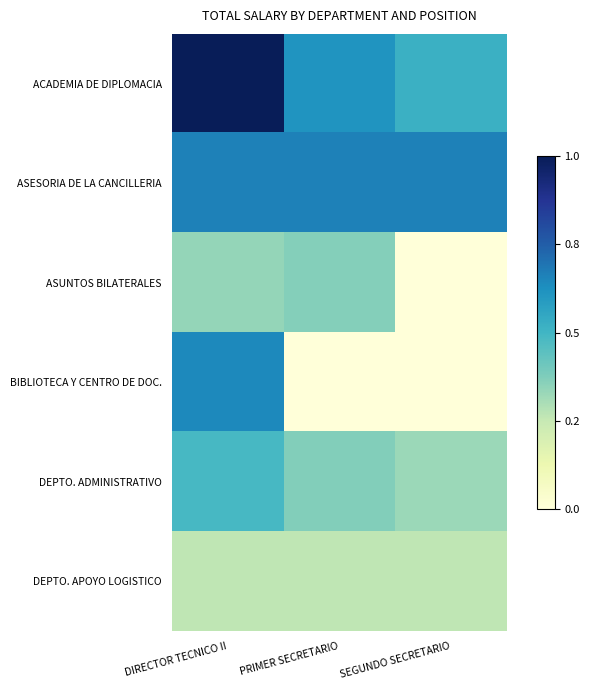

Reading left to right, transcribe all the data shown in this chart.

ACADEMIA DE DIPLOMACIA: DIRECTOR TECNICO II=1.0	PRIMER SECRETARIO=0.6	SEGUNDO SECRETARIO=0.5
ASESORIA DE LA CANCILLERIA: DIRECTOR TECNICO II=0.7	PRIMER SECRETARIO=0.7	SEGUNDO SECRETARIO=0.7
ASUNTOS BILATERALES: DIRECTOR TECNICO II=0.3	PRIMER SECRETARIO=0.4	SEGUNDO SECRETARIO=0.0
BIBLIOTECA Y CENTRO DE DOC.: DIRECTOR TECNICO II=0.6	PRIMER SECRETARIO=0.0	SEGUNDO SECRETARIO=0.0
DEPTO. ADMINISTRATIVO: DIRECTOR TECNICO II=0.5	PRIMER SECRETARIO=0.4	SEGUNDO SECRETARIO=0.3
DEPTO. APOYO LOGISTICO: DIRECTOR TECNICO II=0.3	PRIMER SECRETARIO=0.3	SEGUNDO SECRETARIO=0.3